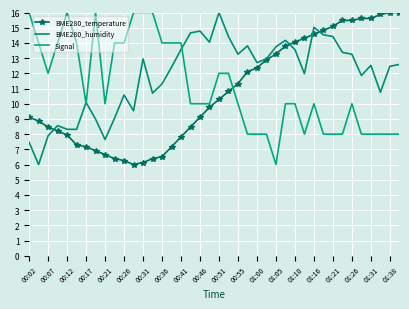

How many lines are shown in the chart?

3